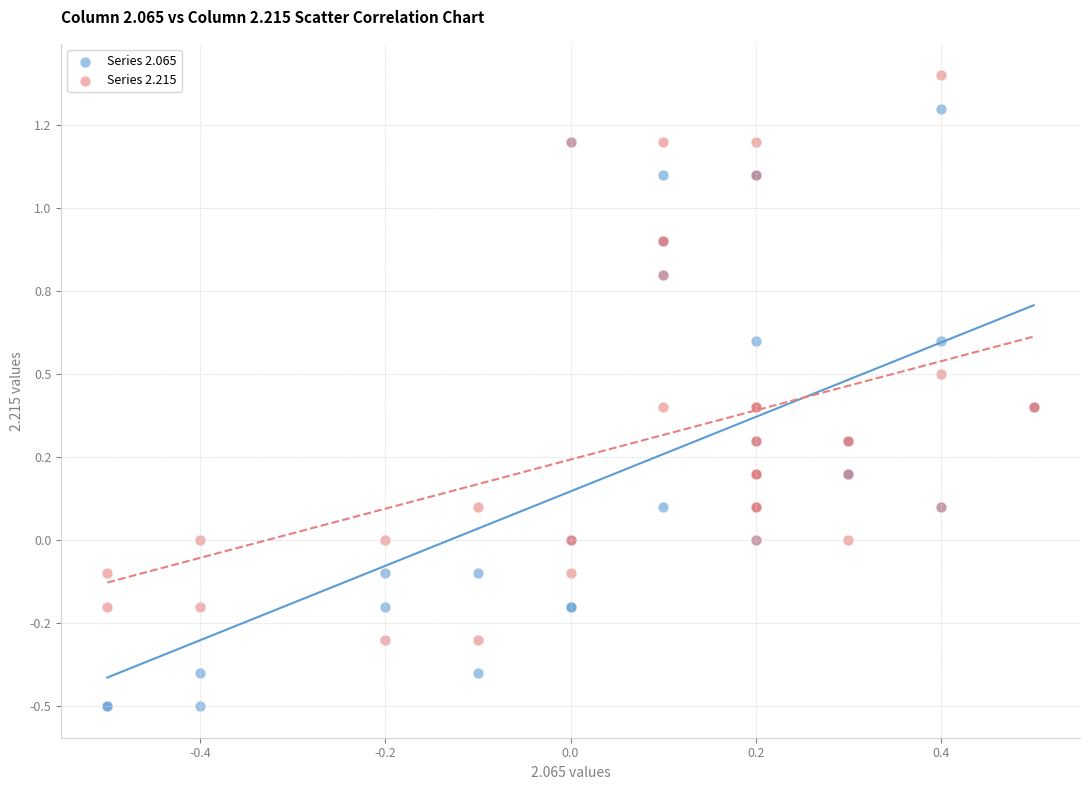

Which series has the widest spread of Y values?

Series 2.065